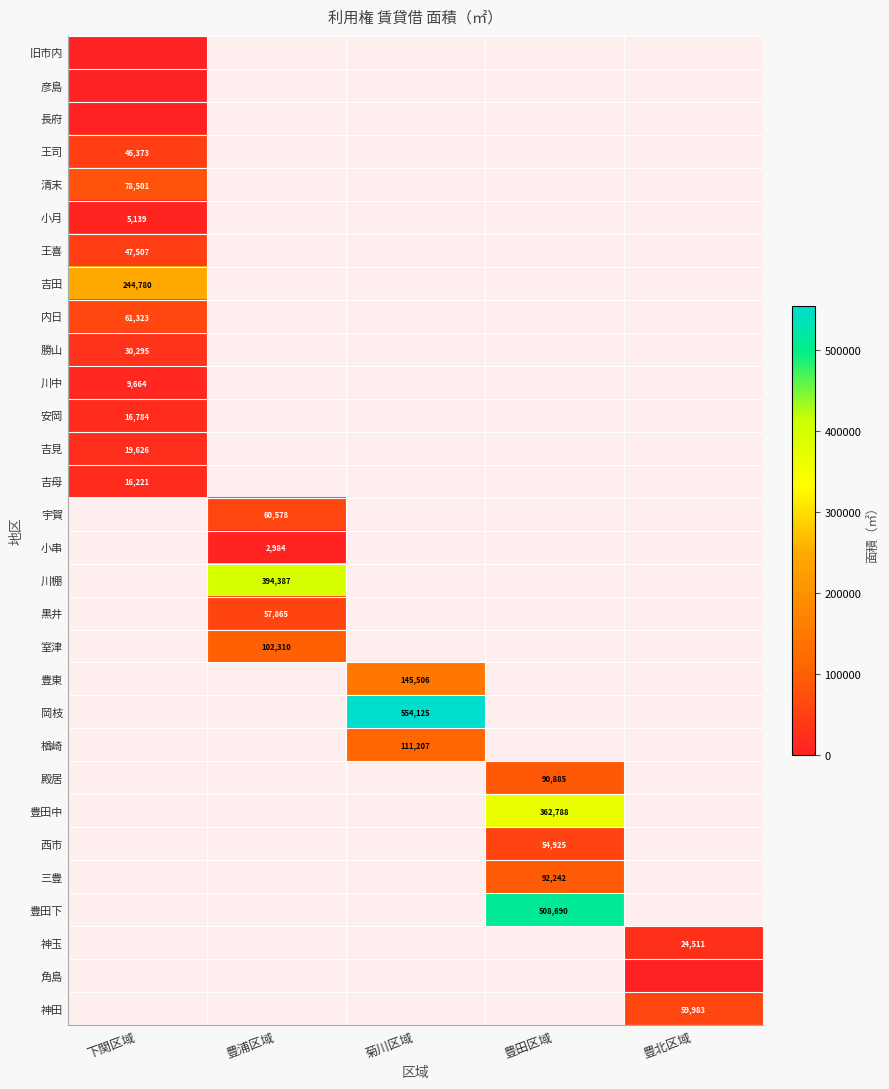

The 王司 series shows 46373 at 下関区域. True or false?

True